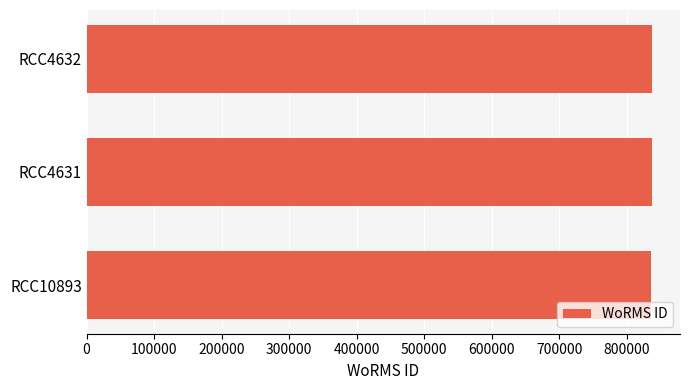

The value at RCC4632 is 836917. True or false?

True